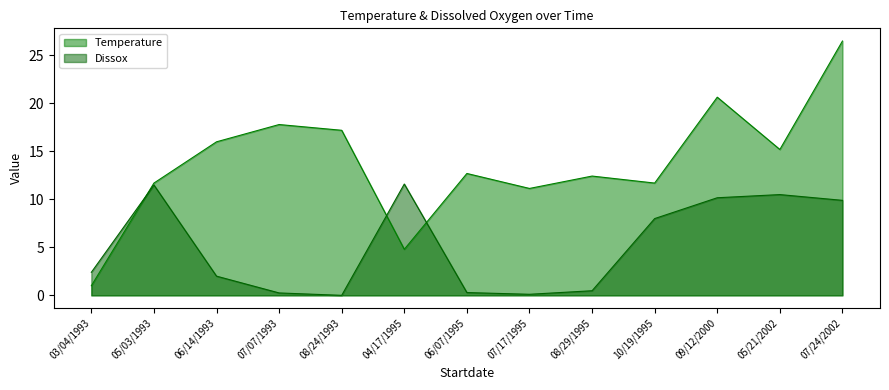

List the series in order of their overall mean, lowest first.

Dissox, Temperature